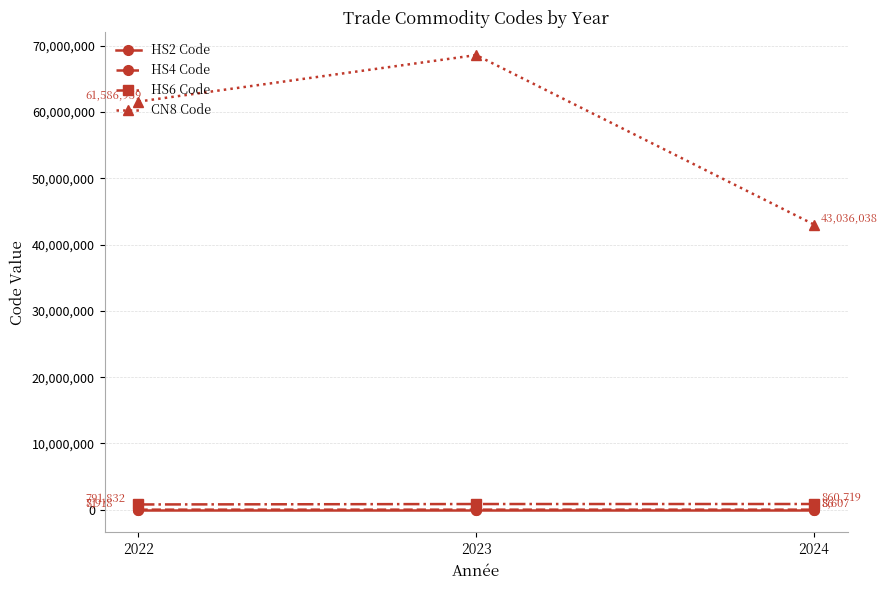

At which category is the sum across all series the highest?

2023